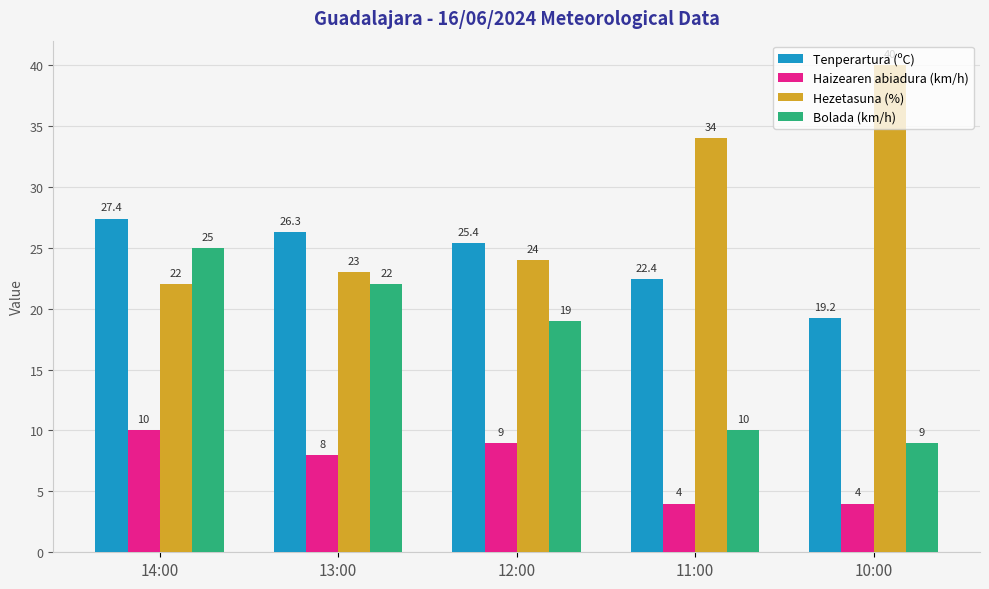

What is the value of the Tenperartura (ºC) bar at the 3rd from the left?

25.4